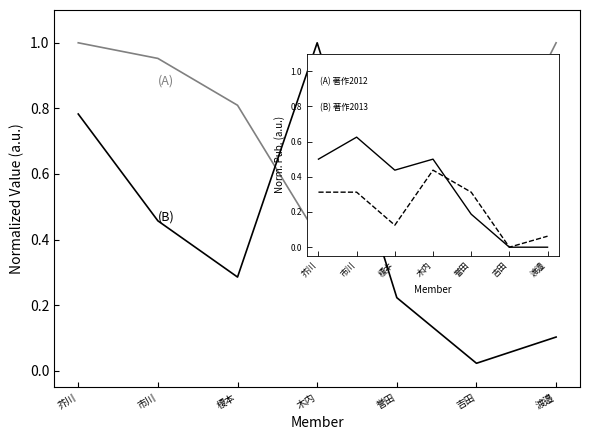

What is the sum of all (B) 著作2013-14 values?

1.6